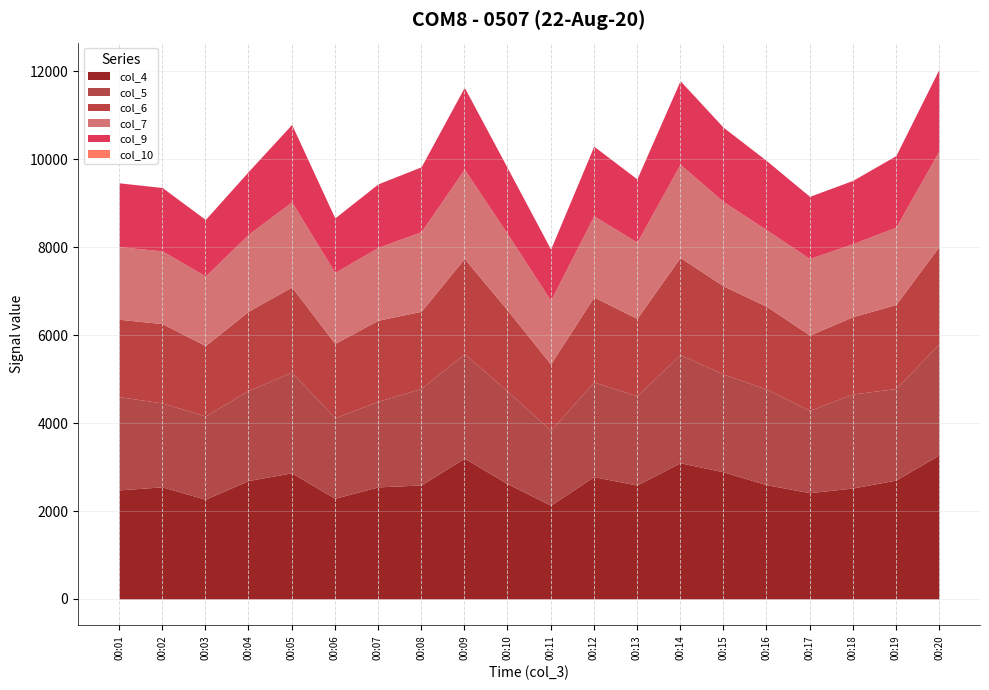

Reading right to left, what are all the values shown in this chart?

col_4: 3277	2703	2523	2417	2598	2892	3097	2591	2781	2131	2620	3202	2592	2549	2289	2868	2694	2268	2549	2481
col_5: 2528	2083	2138	1873	2175	2224	2461	2029	2154	1707	2106	2376	2197	1945	1833	2290	2050	1895	1908	2122
col_6: 2213	1913	1758	1712	1884	2006	2211	1759	1935	1506	1842	2167	1754	1846	1690	1940	1803	1600	1806	1758
col_7: 2176	1758	1662	1742	1742	1918	2120	1738	1845	1448	1737	2032	1811	1656	1615	1935	1752	1583	1655	1652
col_9: 1858	1628	1440	1414	1574	1690	1900	1438	1584	1166	1498	1861	1476	1446	1239	1761	1429	1286	1441	1453
col_10: 0	0	0	0	0	0	0	0	0	0	0	0	0	0	0	0	0	0	0	0